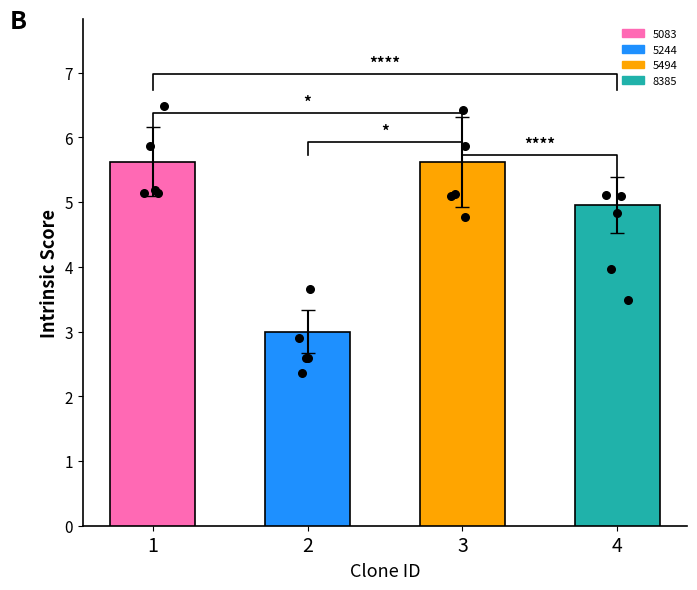

What is the ratio of the value at 2 to the value at 3?

0.5